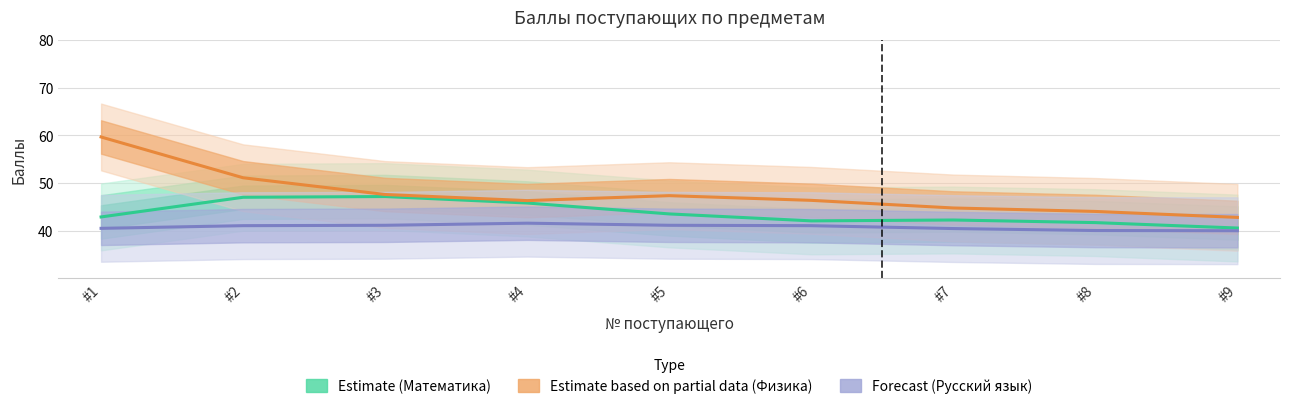

Reading left to right, transcribe all the data shown in this chart.

Estimate (Математика): 42.9	47.0	47.2	45.8	43.5	42.1	42.2	41.7	40.6
Estimate based on partial data (Физика): 59.7	51.1	47.6	46.3	47.4	46.4	44.8	44.0	42.8
Forecast (Русский язык): 40.5	41.1	41.1	41.6	41.1	41.1	40.5	40.0	40.0